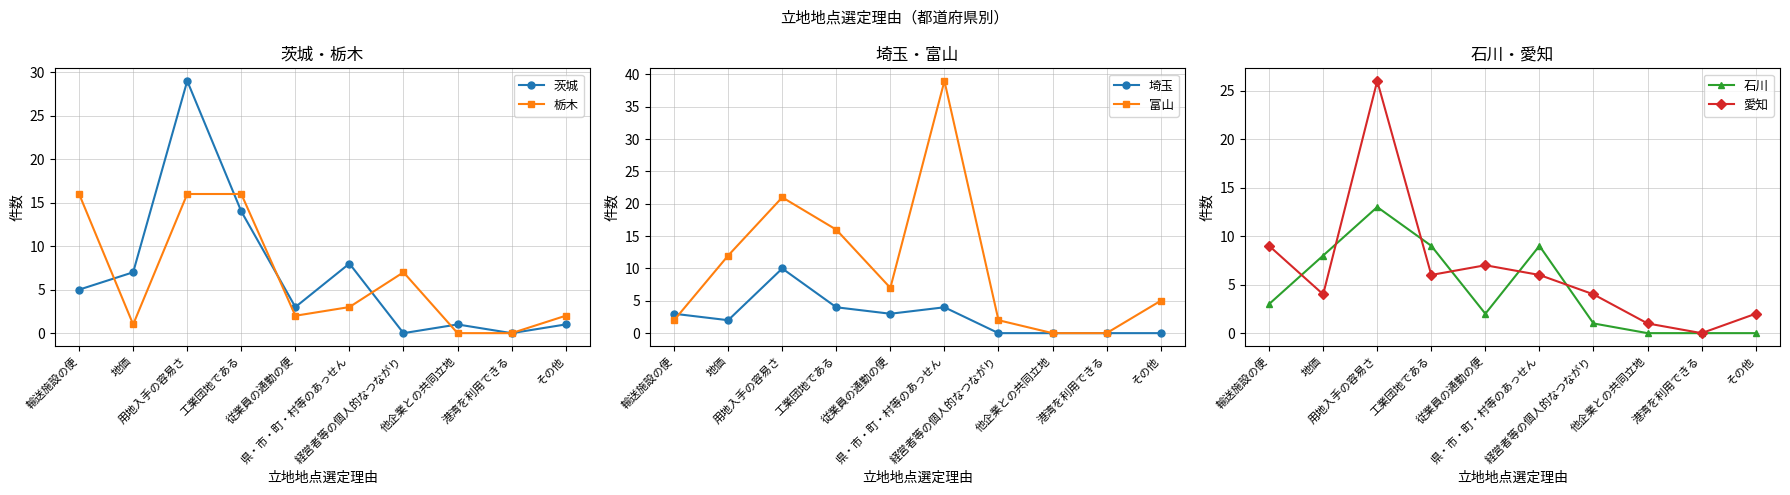

What are all the series names shown in the legend?

茨城, 栃木, 埼玉, 富山, 石川, 愛知